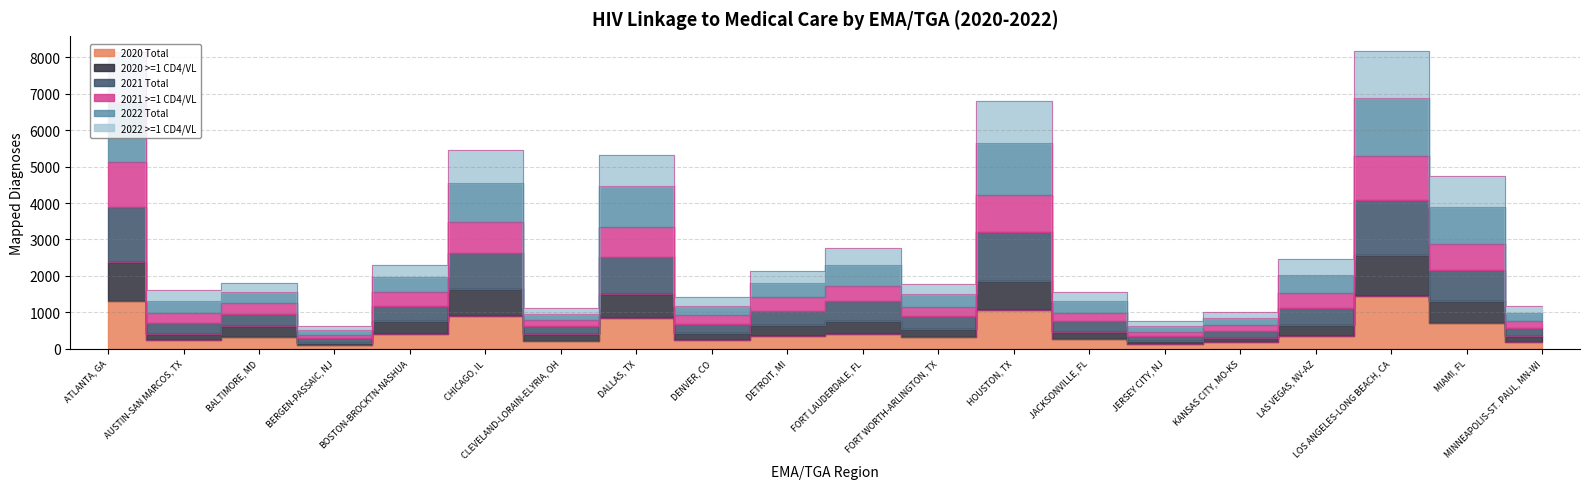

What is the label of the 15th point from the left?

JERSEY CITY, NJ